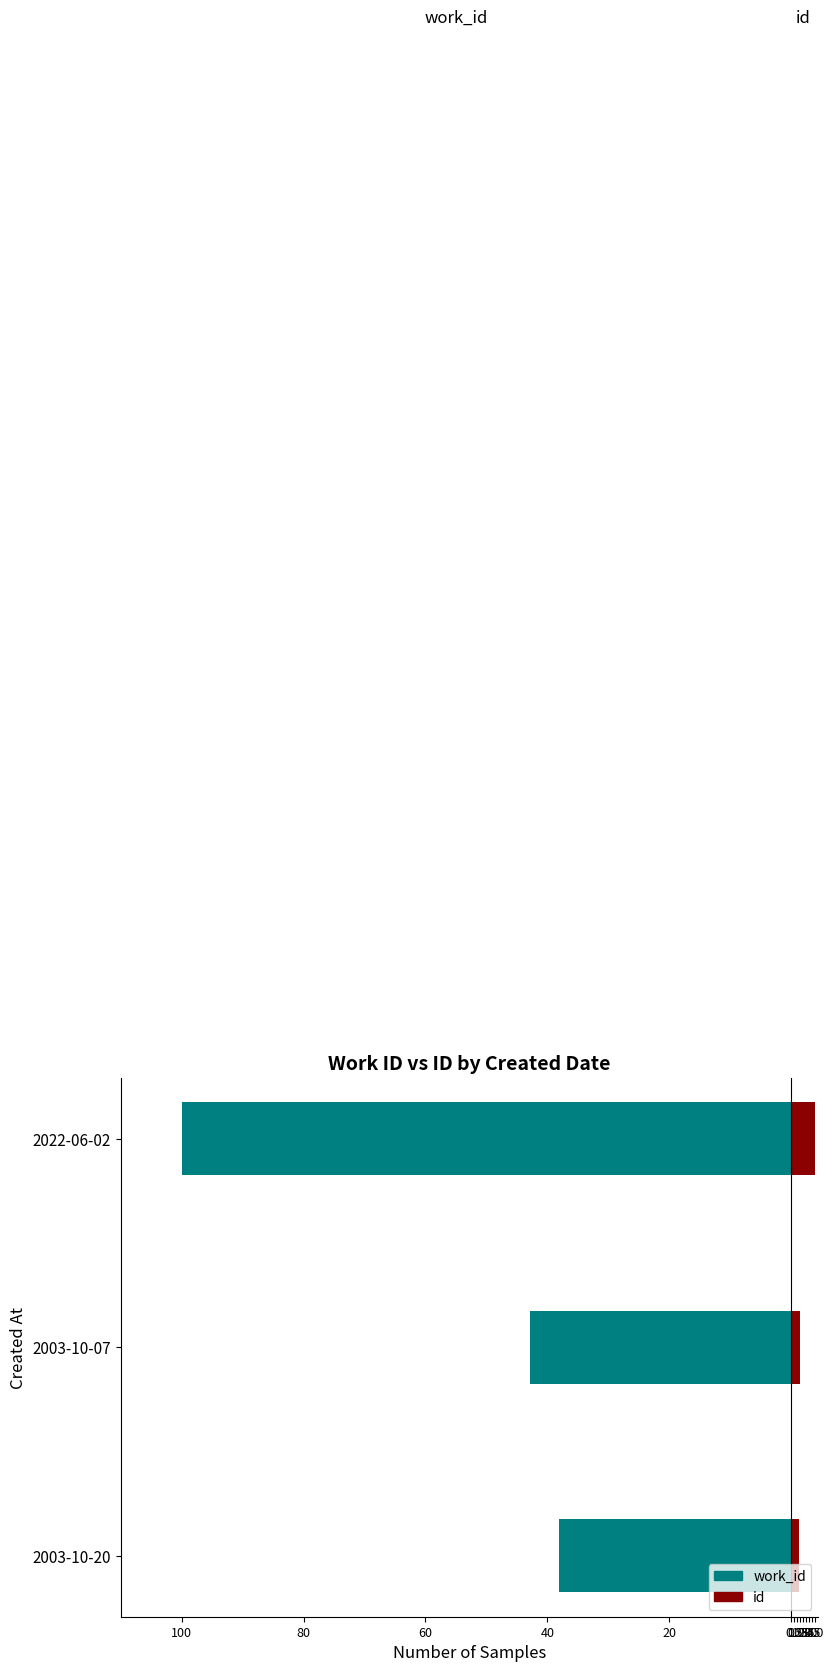

How many bars are there in total?

6